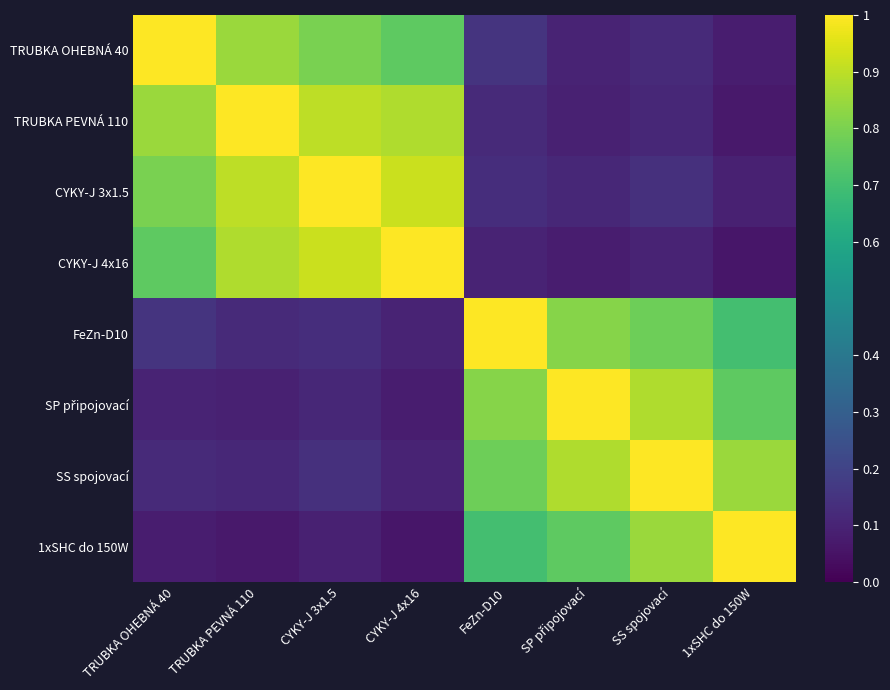

What is the maximum value shown in the chart?

1.0